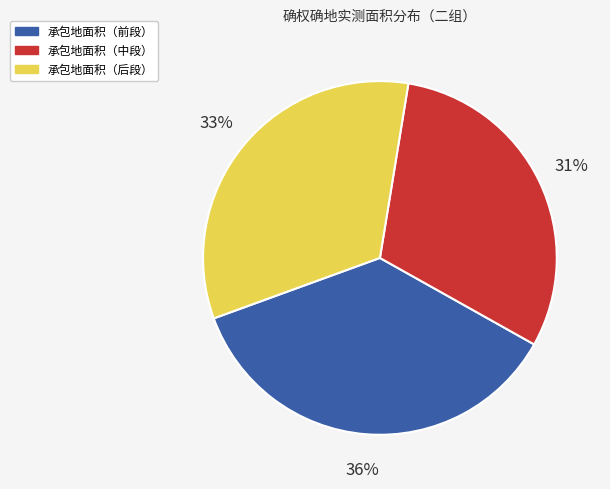

The 承包地面积（后段） slice represents 21% of the pie. True or false?

False